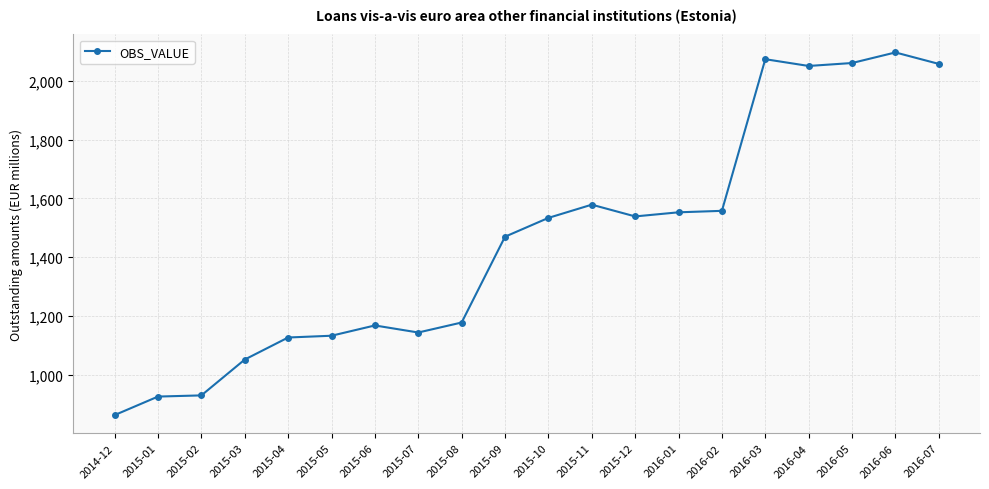

True or false: there are more than 1 points higher than both neighbors.

True